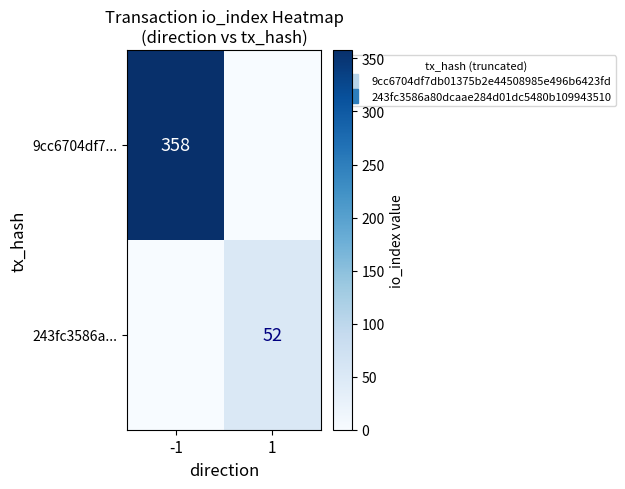

At which label is 9cc6704df7... closest to 179?

-1